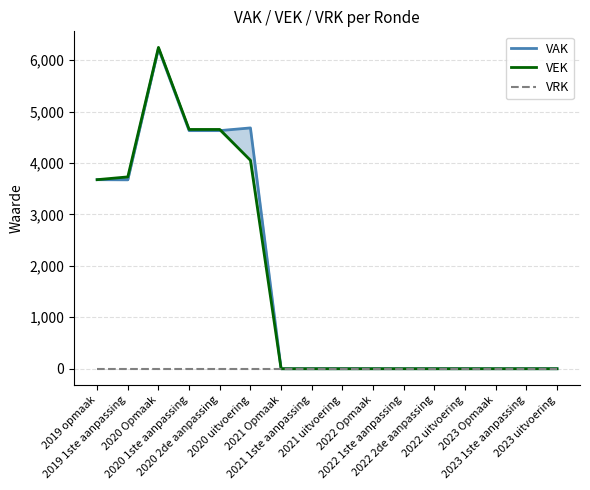

Rank the series by their maximum value, from lowest to highest.

VRK, VAK, VEK